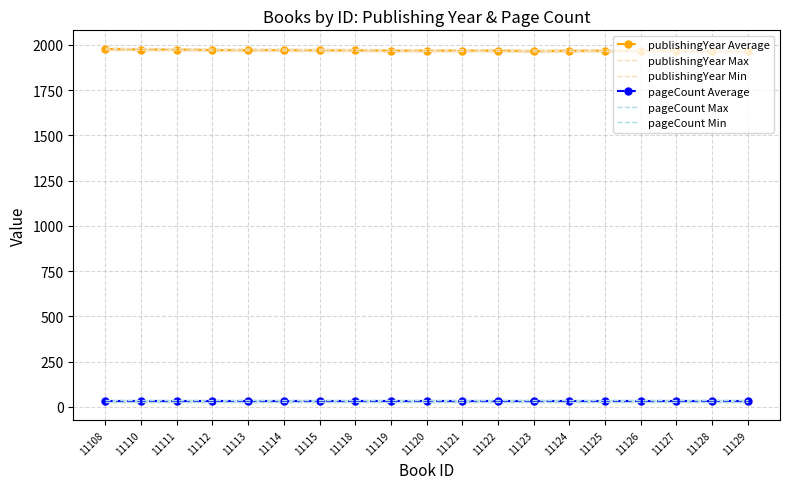

Reading right to left, what are all the values shown in this chart?

publishingYear Average: 11129=1966	11128=1966	11127=1967	11126=1968	11125=1968	11124=1968	11123=1966	11122=1969	11121=1969	11120=1969	11119=1969	11118=1971	11115=1971	11114=1972	11113=1972	11112=1972	11111=1975	11110=1975	11108=1978
publishingYear Max: 11129=1971	11128=1971	11127=1972	11126=1973	11125=1973	11124=1973	11123=1971	11122=1974	11121=1974	11120=1974	11119=1974	11118=1976	11115=1976	11114=1977	11113=1977	11112=1977	11111=1980	11110=1980	11108=1983
publishingYear Min: 11129=1961	11128=1961	11127=1962	11126=1963	11125=1963	11124=1963	11123=1961	11122=1964	11121=1964	11120=1964	11119=1964	11118=1966	11115=1966	11114=1967	11113=1967	11112=1967	11111=1970	11110=1970	11108=1973
pageCount Average: 11129=32	11128=32	11127=32	11126=32	11125=32	11124=32	11123=32	11122=32	11121=32	11120=32	11119=32	11118=32	11115=32	11114=32	11113=32	11112=32	11111=32	11110=32	11108=32
pageCount Max: 11129=40	11128=40	11127=40	11126=40	11125=40	11124=40	11123=40	11122=40	11121=40	11120=40	11119=40	11118=40	11115=40	11114=40	11113=40	11112=40	11111=40	11110=40	11108=40
pageCount Min: 11129=24	11128=24	11127=24	11126=24	11125=24	11124=24	11123=24	11122=24	11121=24	11120=24	11119=24	11118=24	11115=24	11114=24	11113=24	11112=24	11111=24	11110=24	11108=24